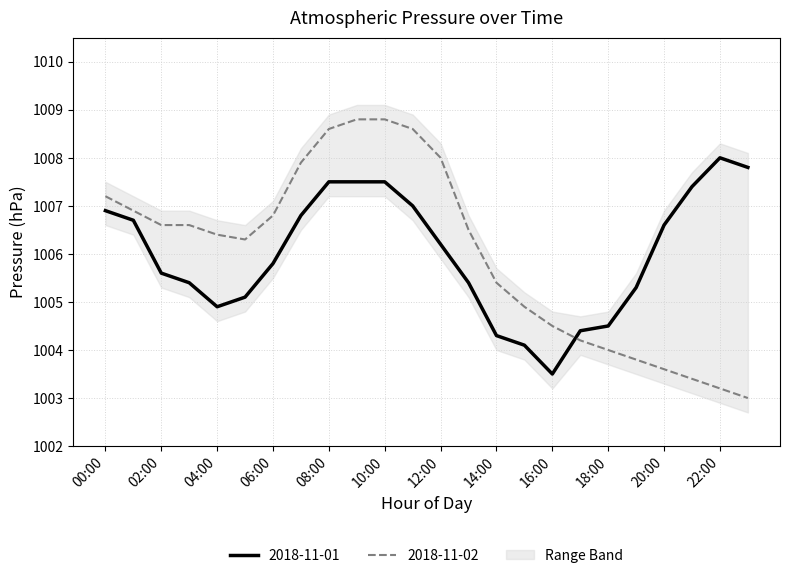

Which has a higher value, 02:00 or 21:00?

21:00